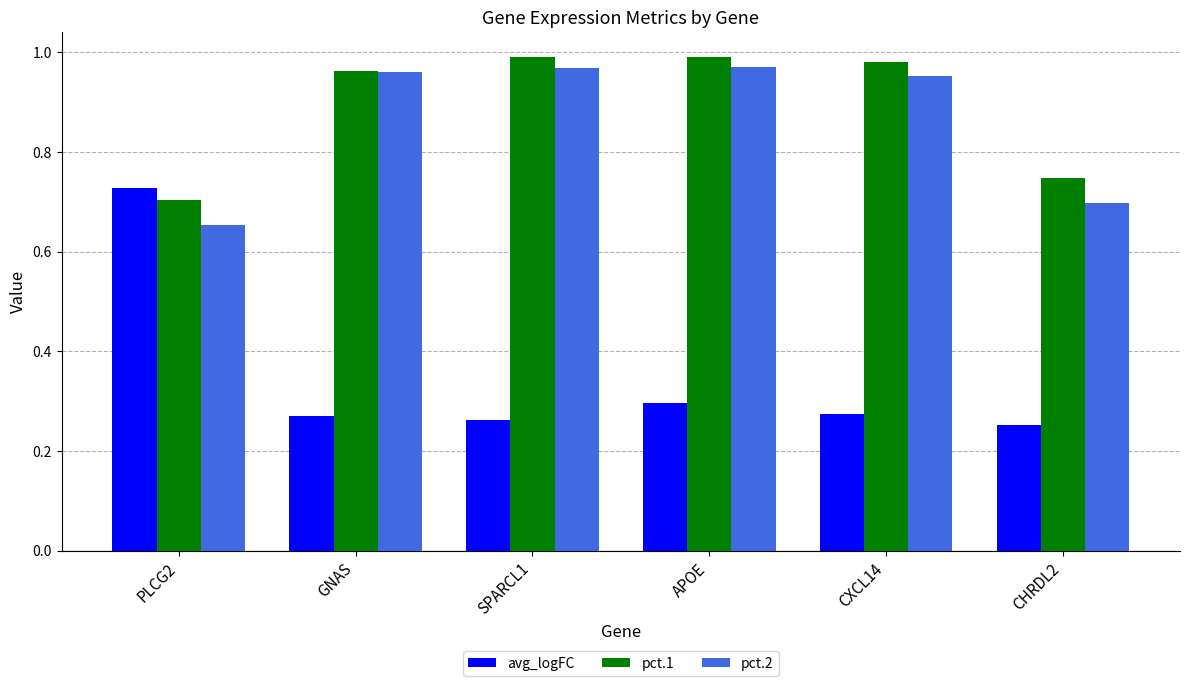

Does the chart contain any negative values?

No